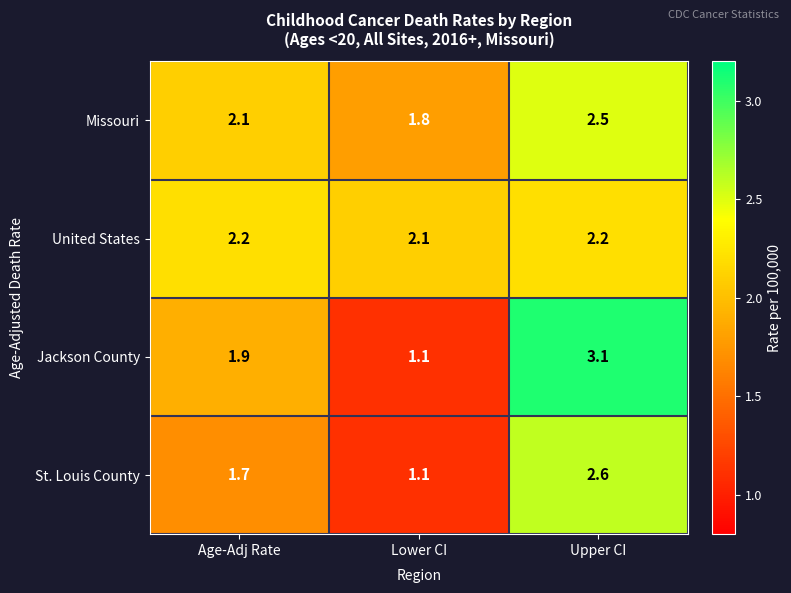

What is the sum of all Missouri values?

6.4